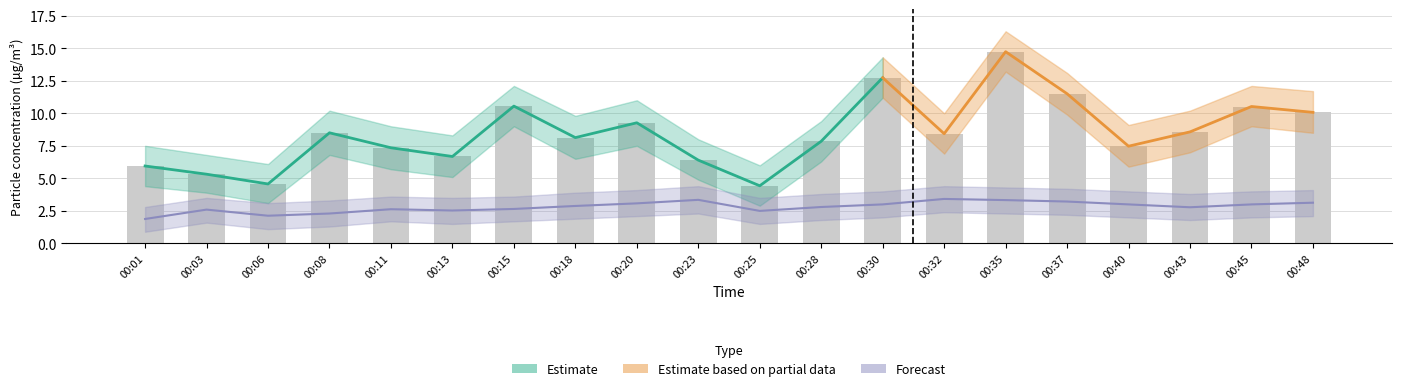

What is the minimum value for SDS_P2_lower?

0.9